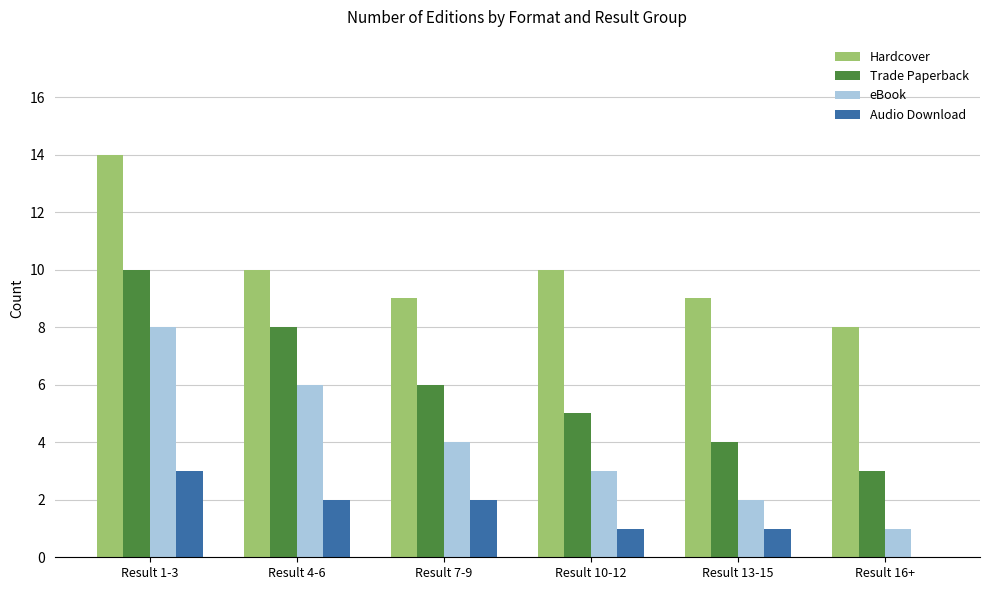

Count the Hardcover values in the range 9 to 10.

4